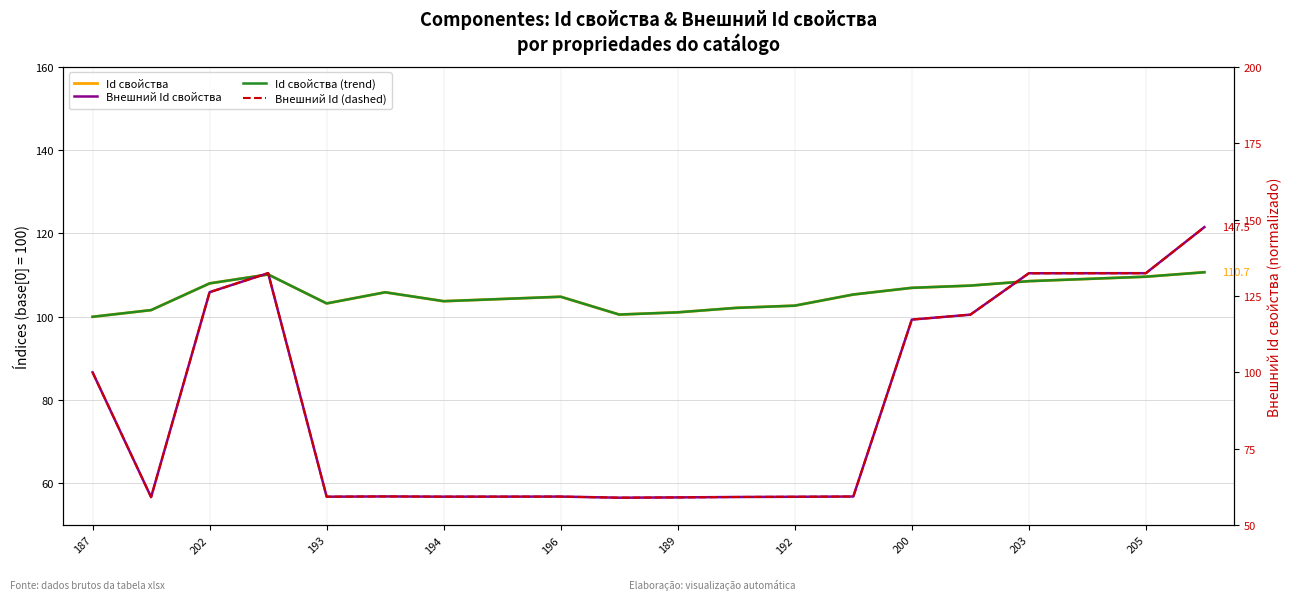

Rank the series at 13 from lowest to highest value.

Внешний Id свойства, Внешний Id (dashed), Id свойства, Id свойства (trend)